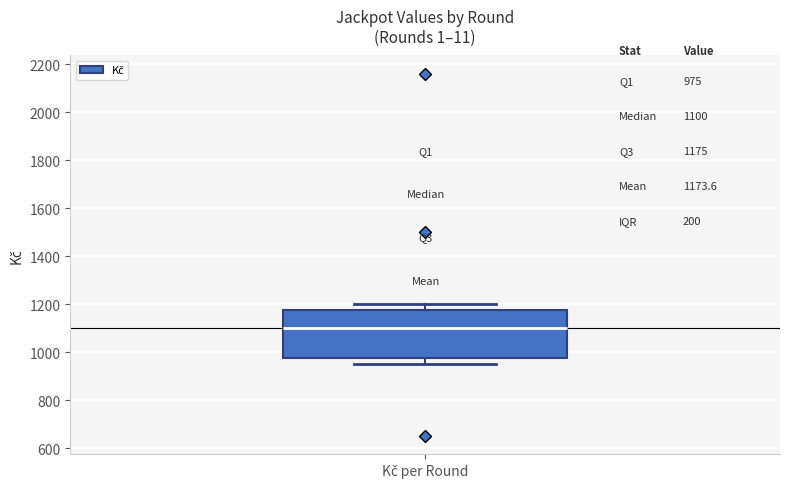

Transcribe this box plot: give where the median line is, the range the box spans, and where the two whiskers end, as read against the y-axis. The values are not printed on the chart, so give them approximately, as read against the axis.

median 1100, box 980 to 1180, whiskers 960 to 1200